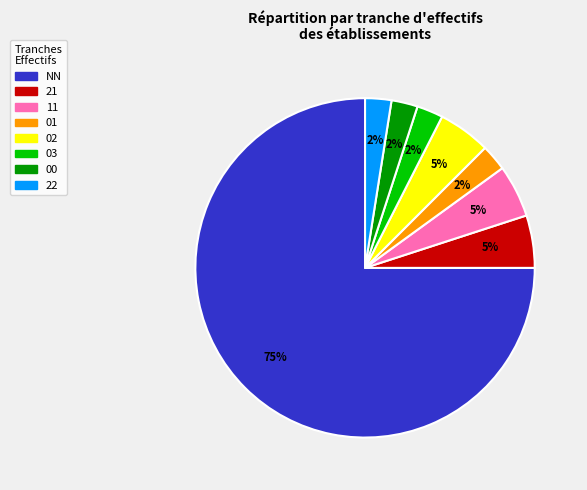

To the nearest percent, what is the average slice percentage?

12%